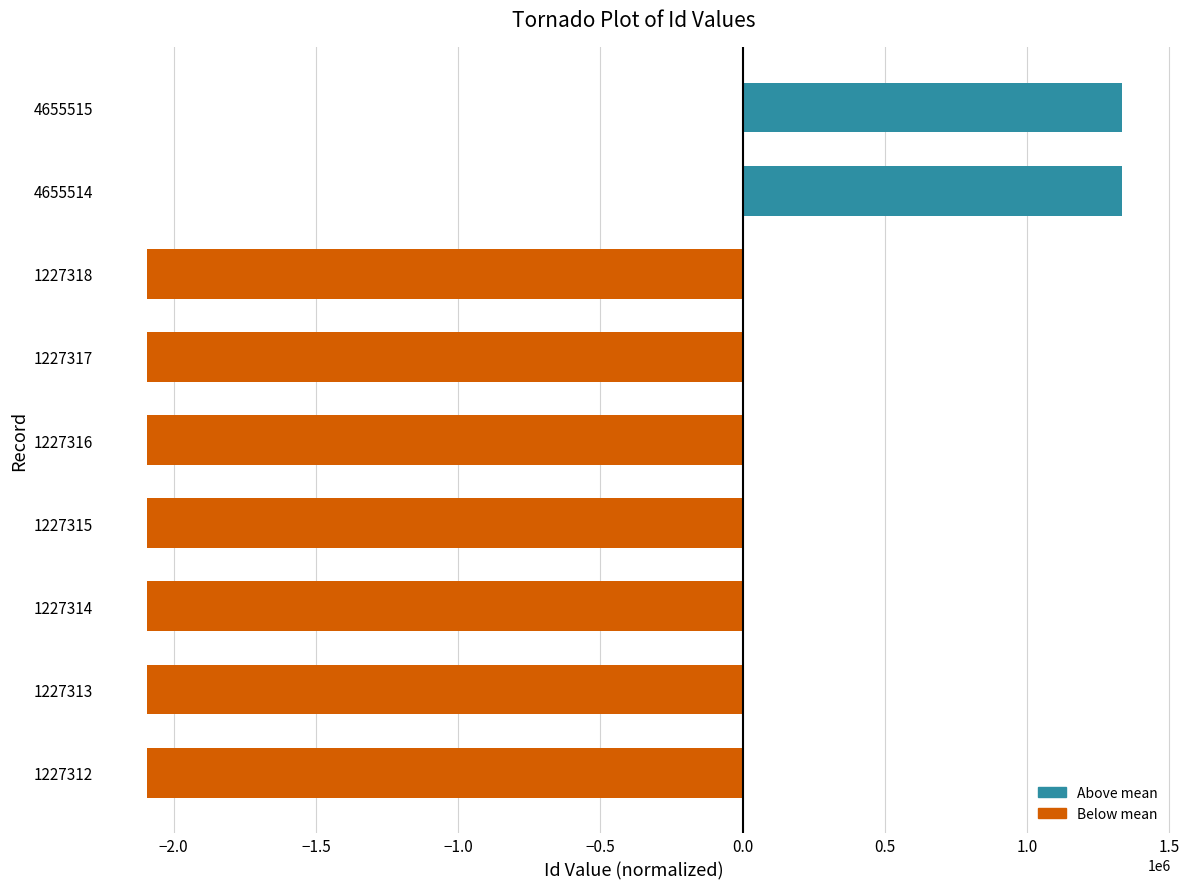

Does the chart contain any negative values?

Yes